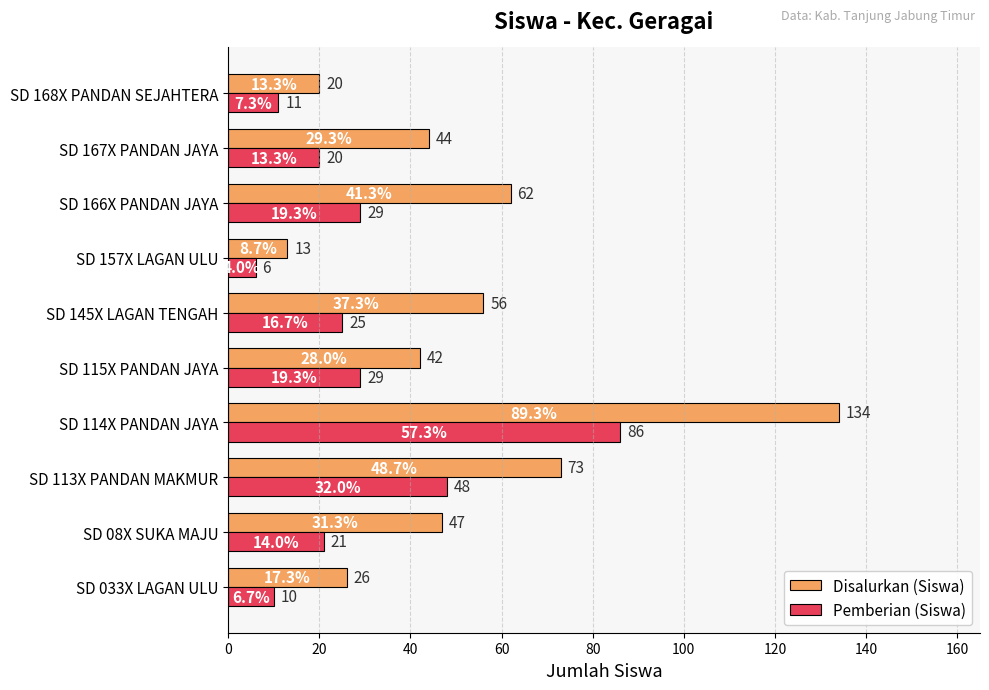

Which series has the widest spread of values?

Disalurkan (Siswa)